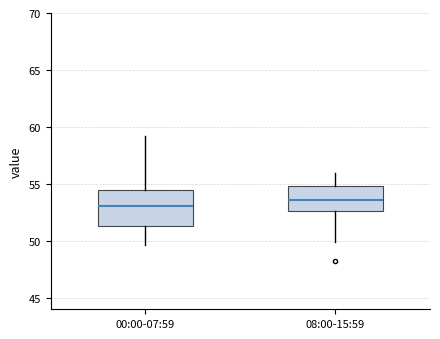

Which box is the tallest, from its lower edge to its upper edge?

00:00-07:59